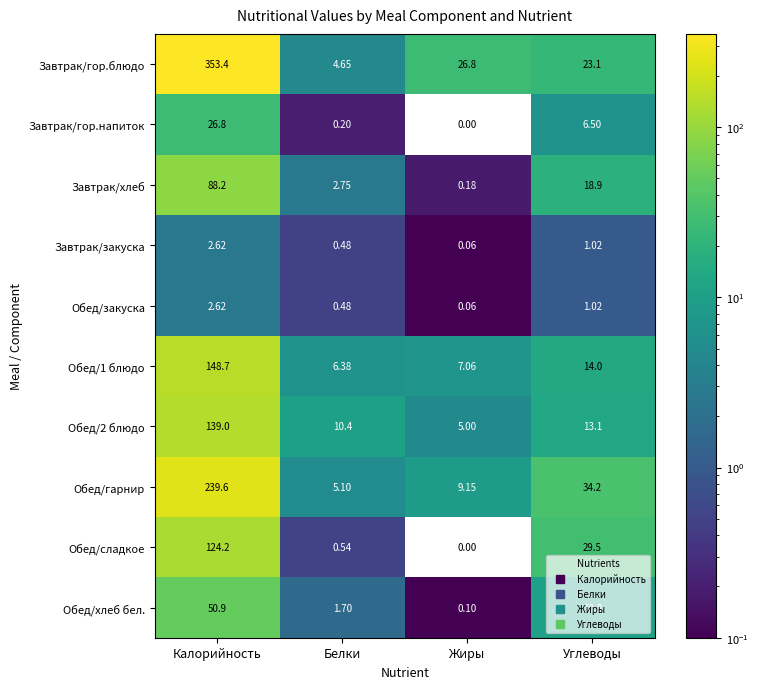

Between Калорийность and Жиры, which series saw the biggest shift?

Завтрак/гор.блюдо